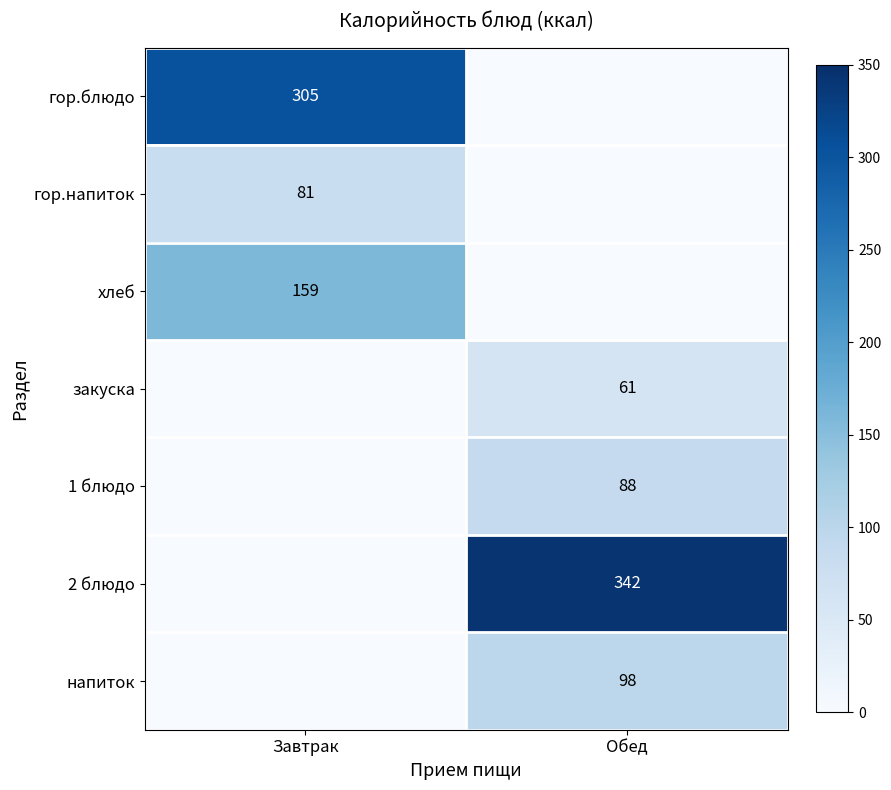

The 1 блюдо series shows 88 at Обед. True or false?

True